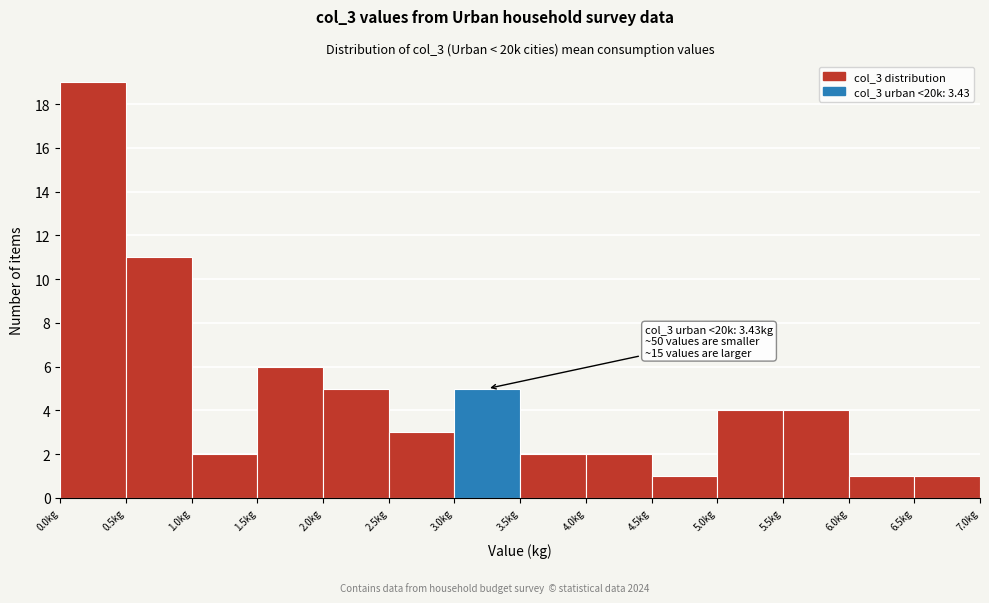

Which range on the x-axis has the tallest bar?

0.0 to 0.5